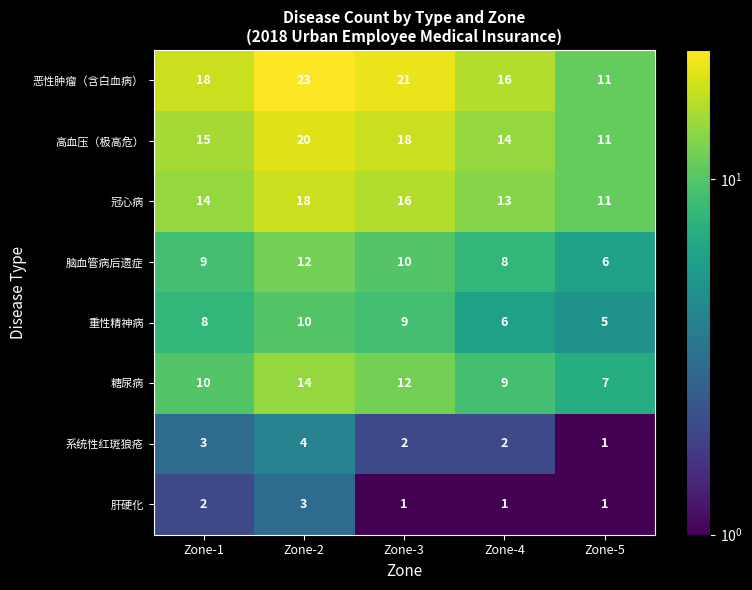

Which series has the largest range (max minus min)?

恶性肿瘤（含白血病）